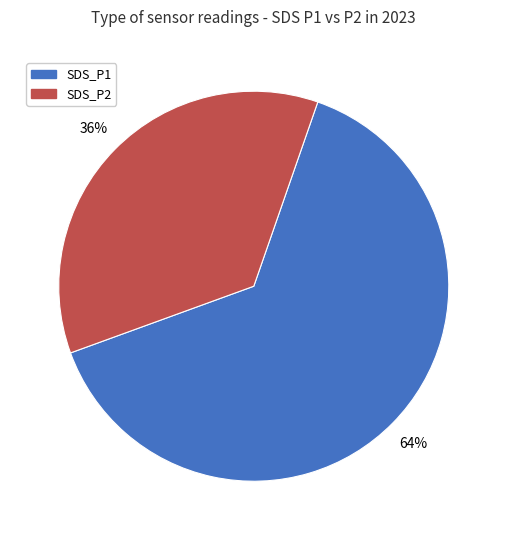

How many slices are in this pie chart?

2